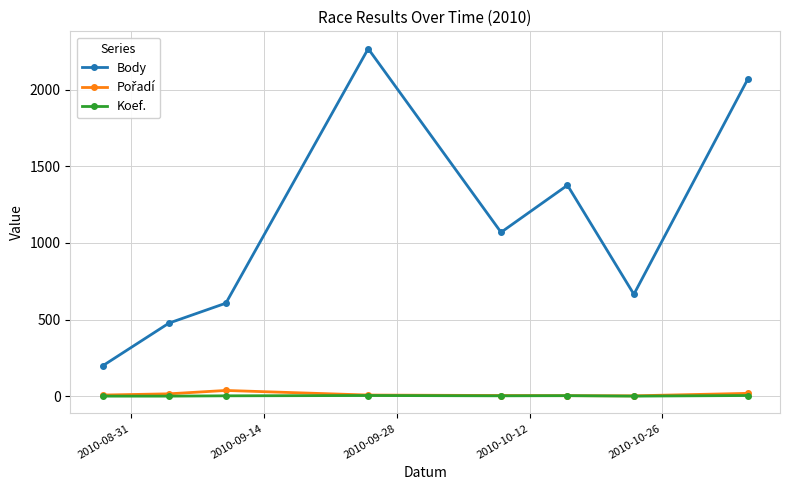

Which series has the largest total across all categories?

Body